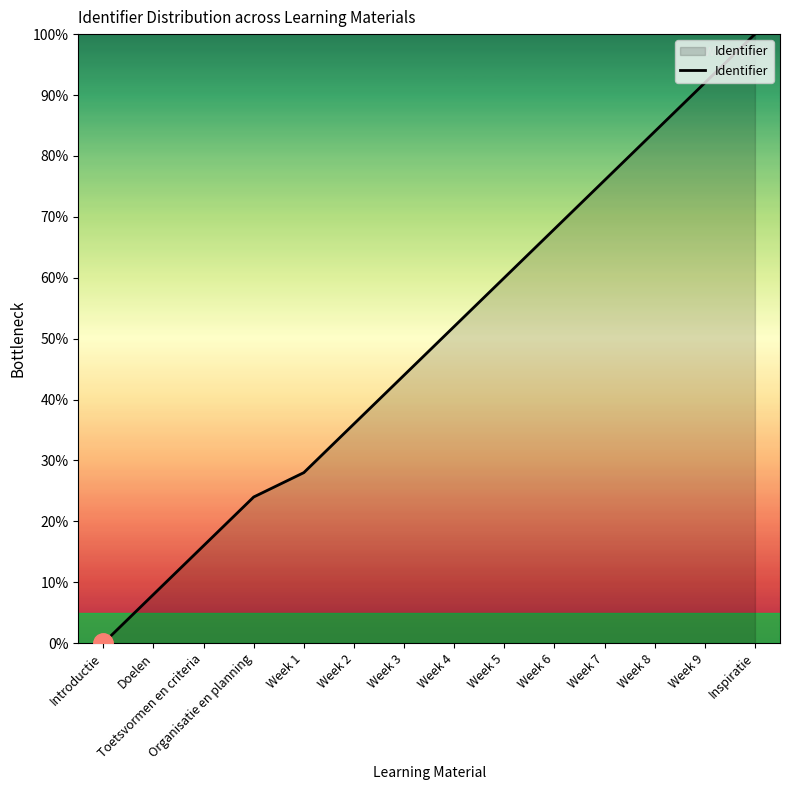

What is the greatest value displayed?

100.0